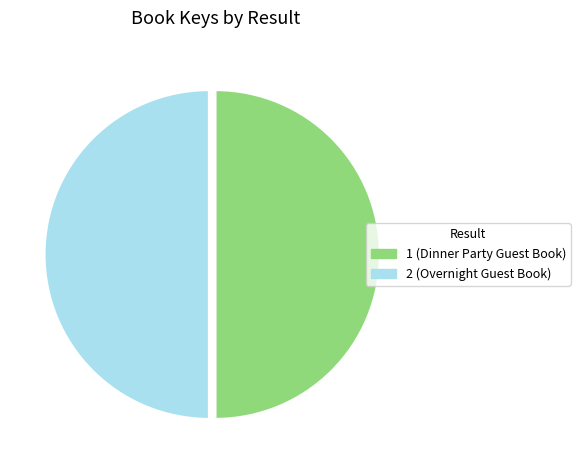

Count the number of slices in the pie.

2